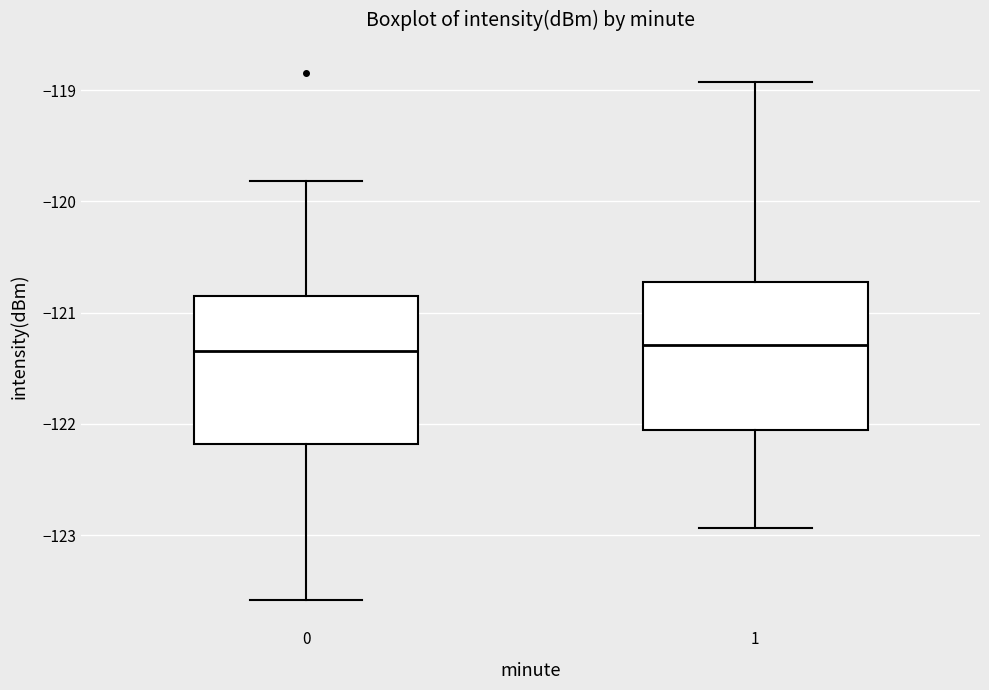

Reading left to right, read every box against the y-axis: the position of its median line, the range the box covers, and the ends of its whiskers. The values are not printed on the chart, so give them approximately, as read against the axis.

0: median -121.3, box -122.2 to -120.8, whiskers -123.6 to -119.8
1: median -121.3, box -122.1 to -120.7, whiskers -122.9 to -118.9